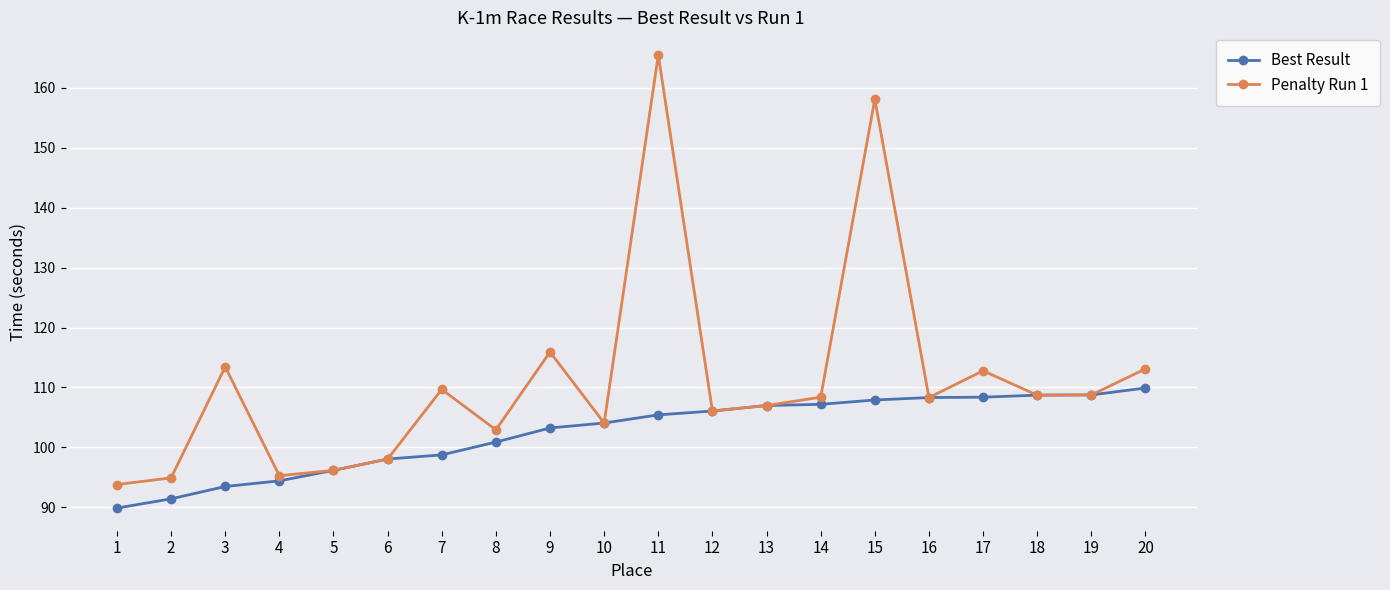

How many lines are shown in the chart?

2